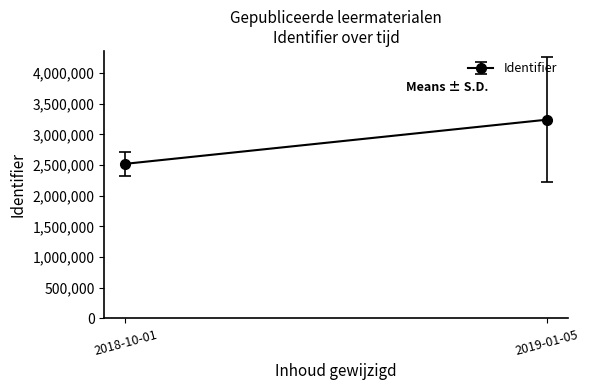

True or false: the data has more than 0 interior local peaks.

False